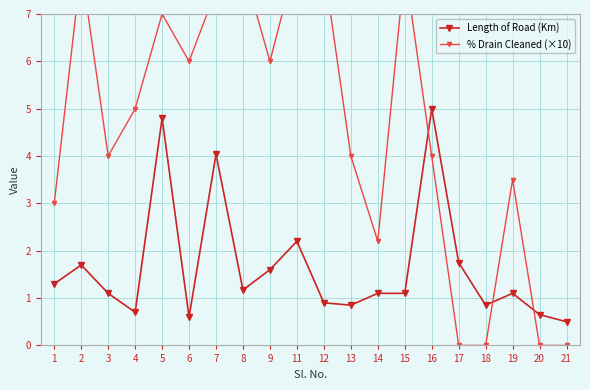

The % Drain Cleaned (×10) series shows -5.0 at 17. True or false?

False